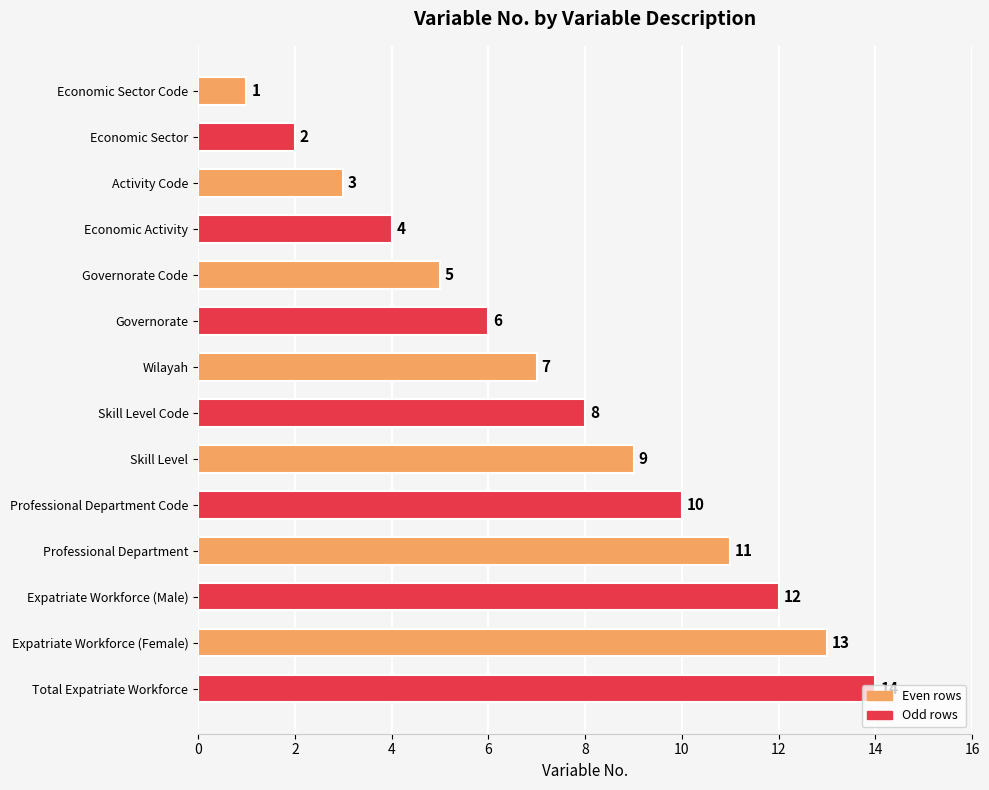

At which label is the value closest to 7?

Wilayah